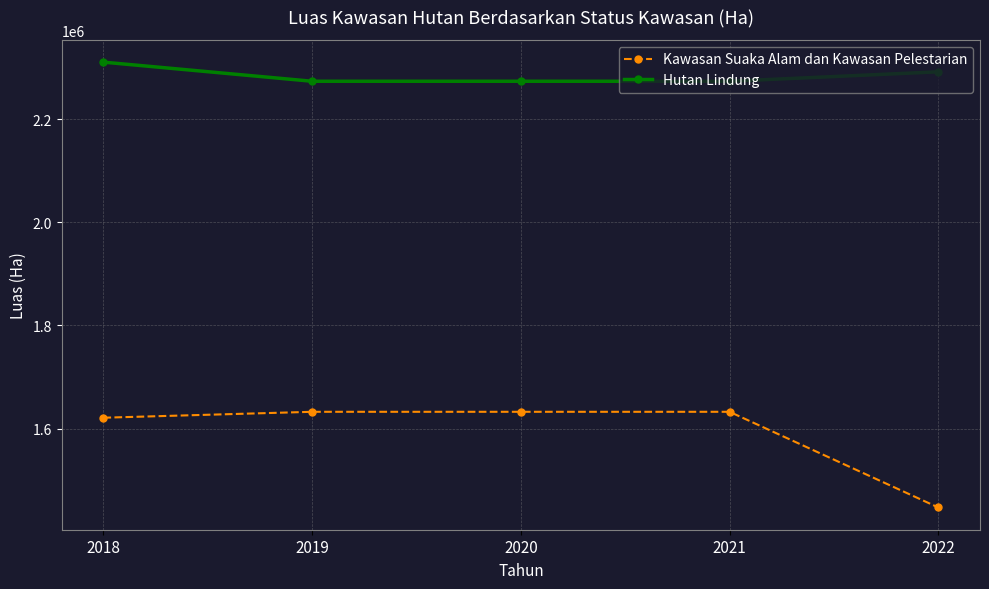

The Hutan Lindung series shows 2292075 at 2022. True or false?

True